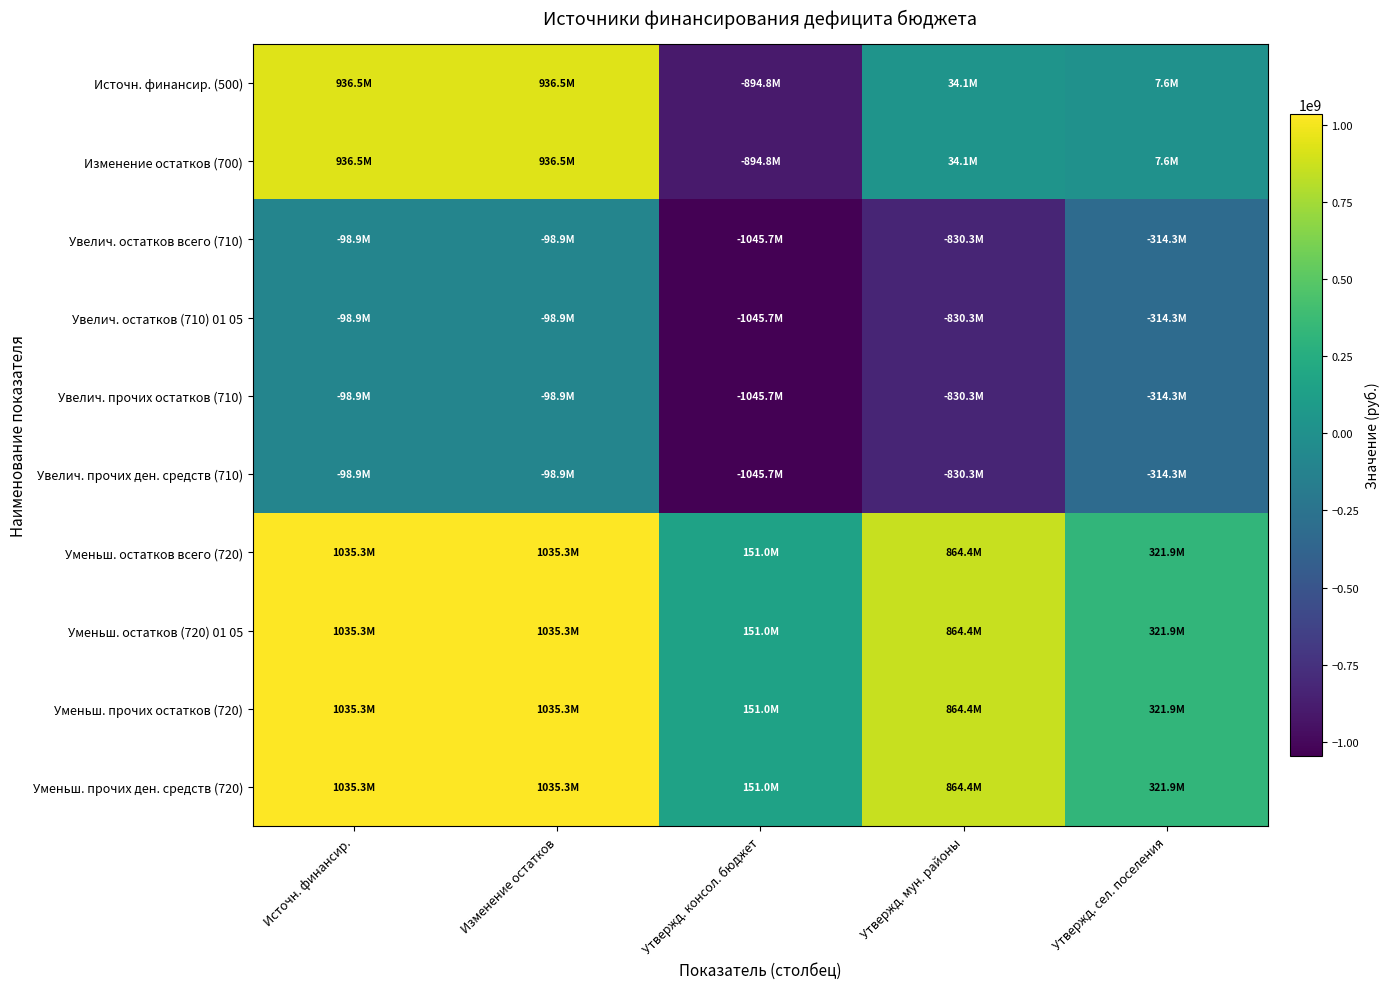

At how many categories does at least one series exceed 473532485?

3